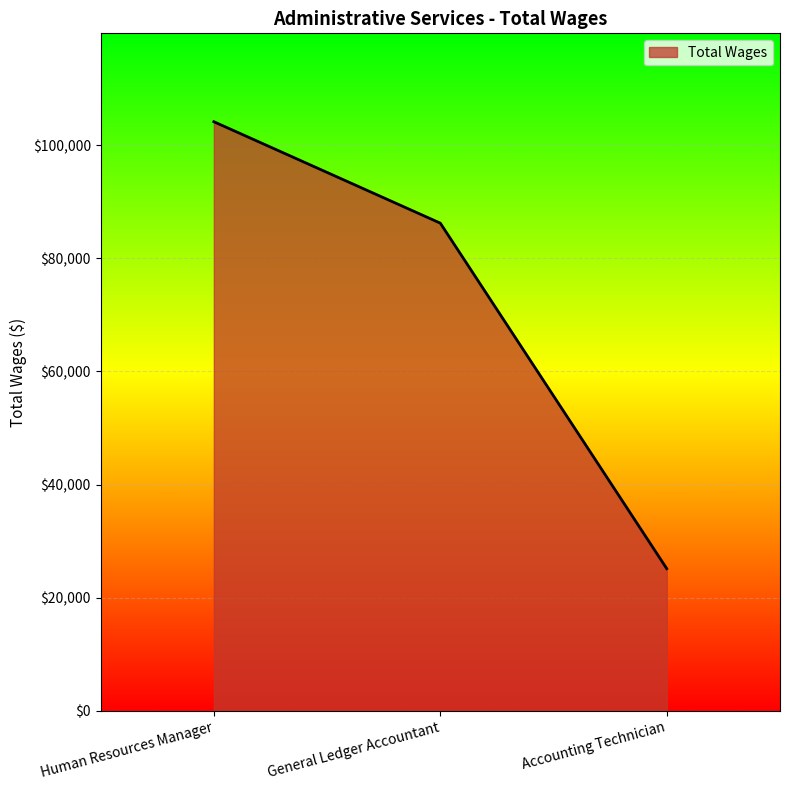

What is the ratio of the value at General Ledger Accountant to the value at Human Resources Manager?

0.8